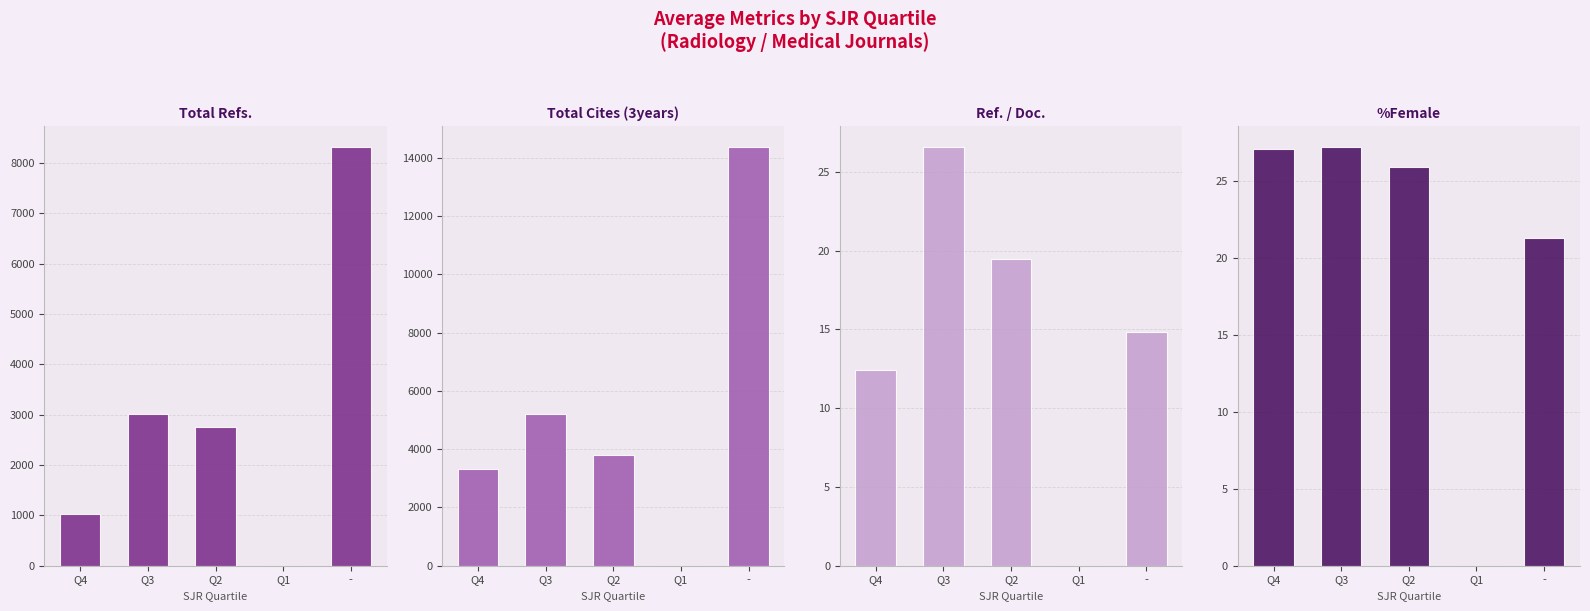

What is the average value of the %Female series?

20.3